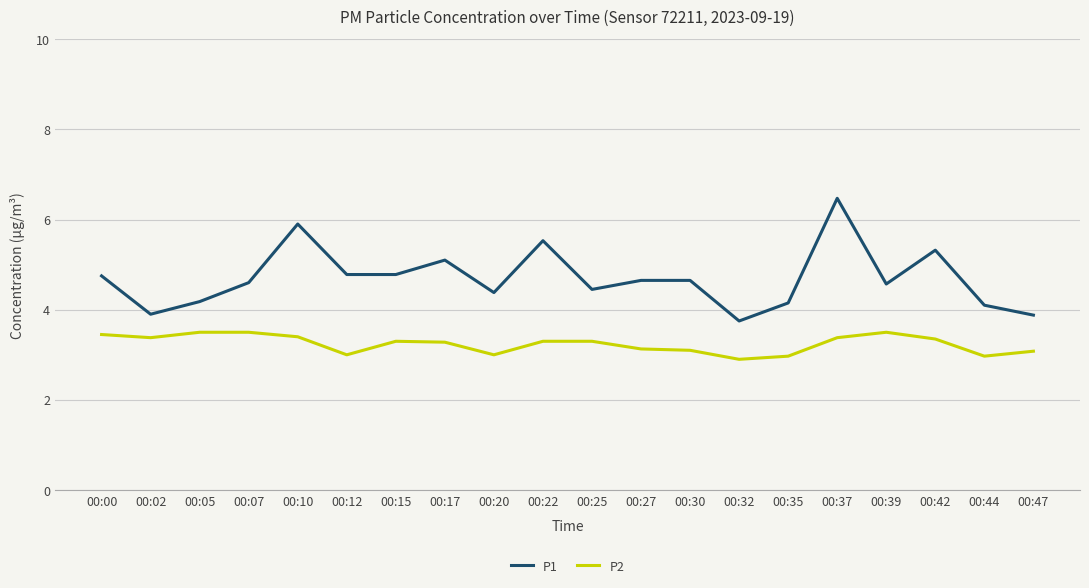

What are all the series names shown in the legend?

P1, P2